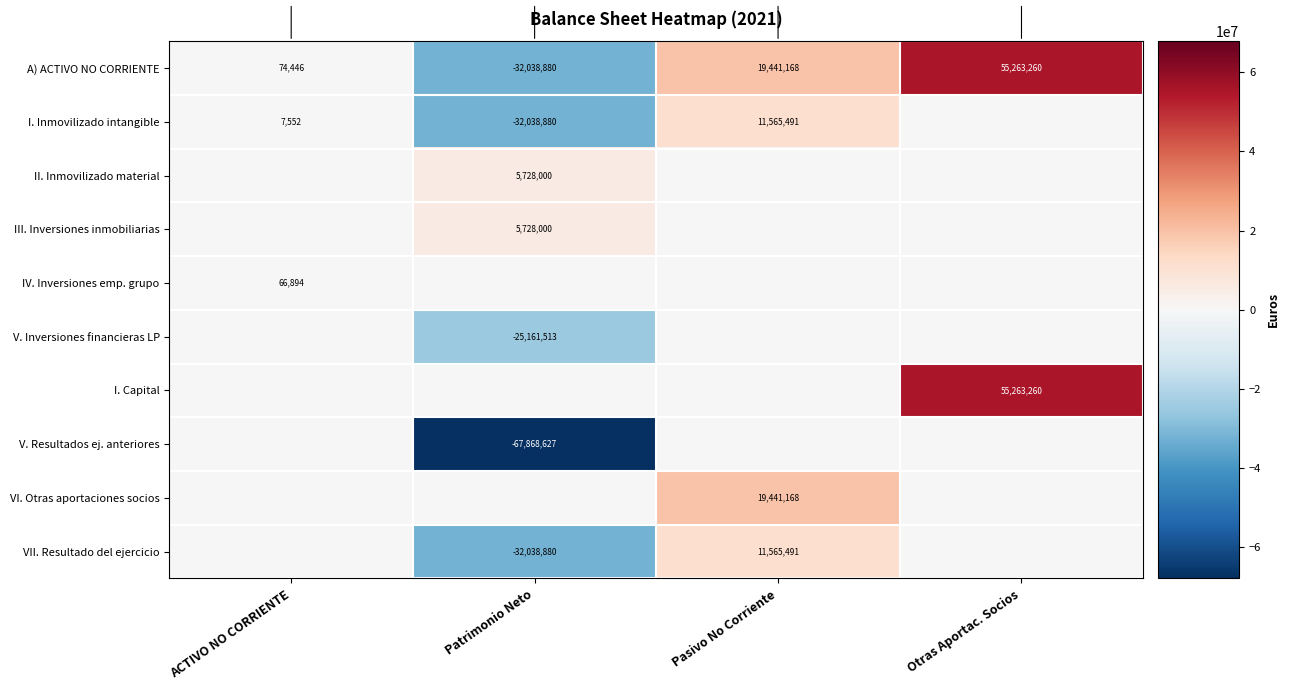

The value of II. Inmovilizado material at Patrimonio Neto is 1933219. True or false?

False